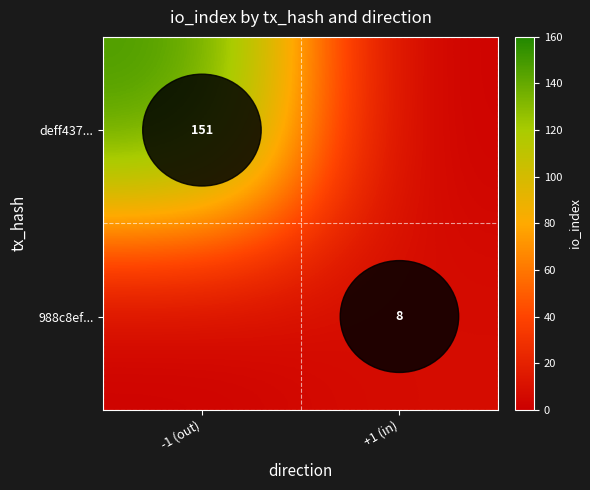

Is it true that deff437... equals 151 at -1 (out)?

True